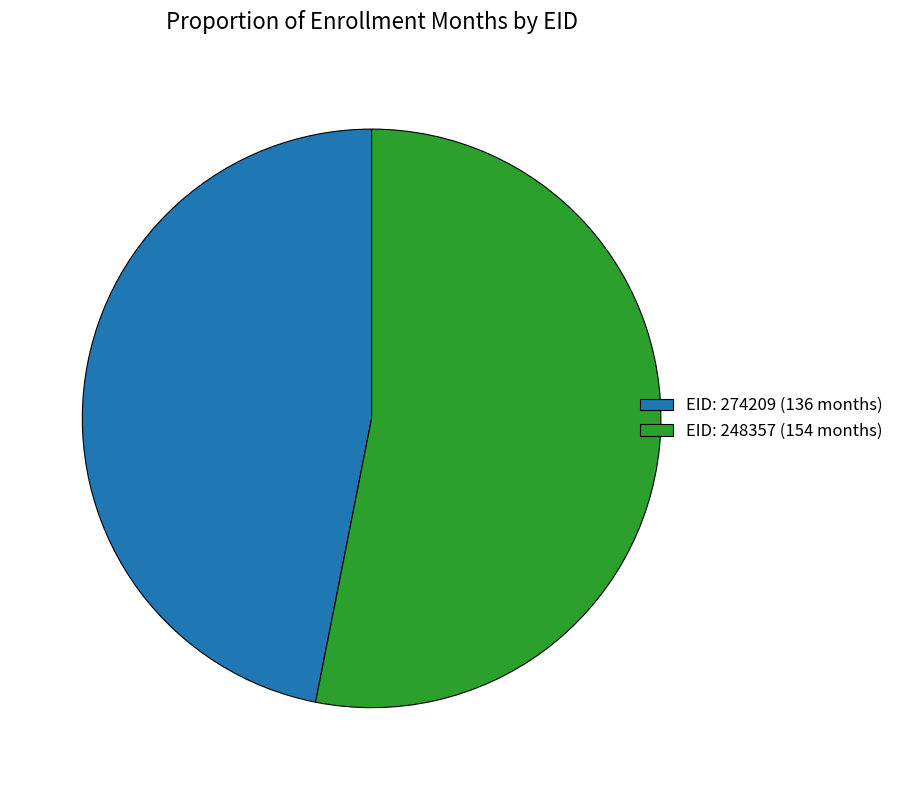

Which has a higher value, EID: 274209 (136 months) or EID: 248357 (154 months)?

EID: 248357 (154 months)